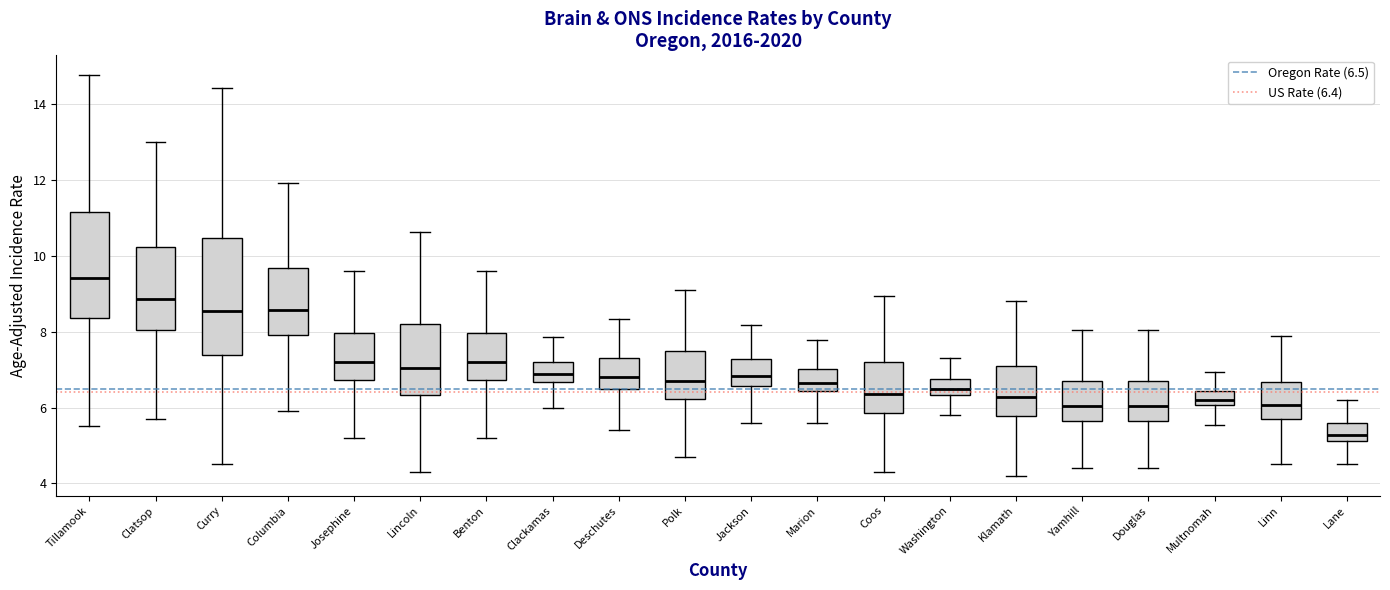

Which box's median line is the highest?

Tillamook